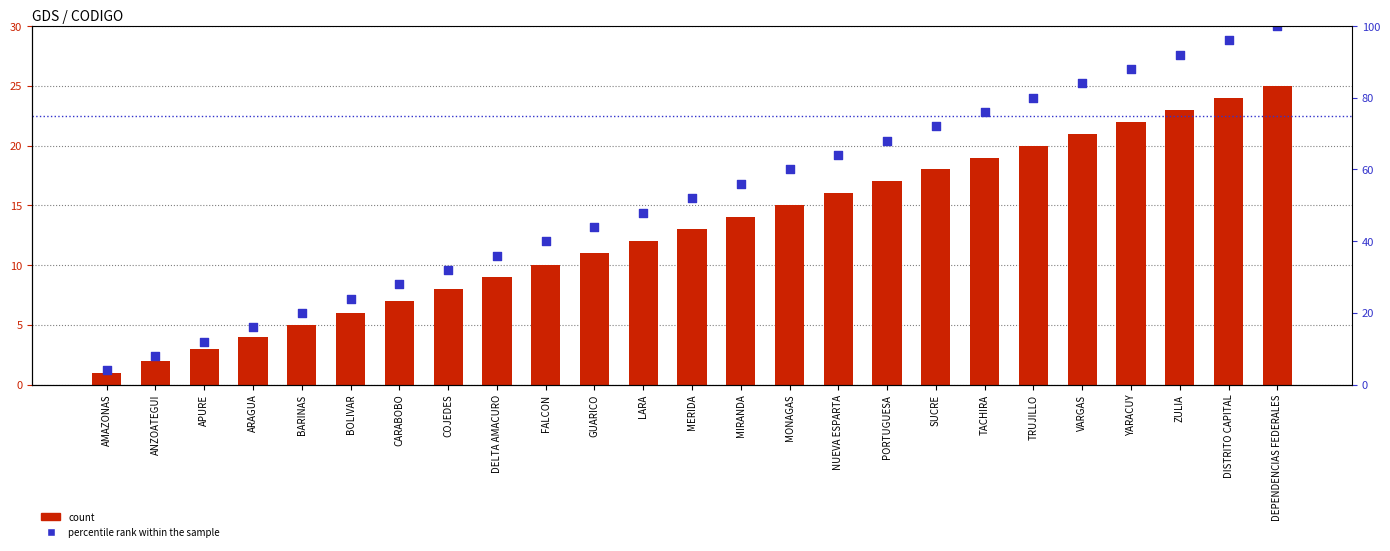

Which series contains the lowest Y value?

count